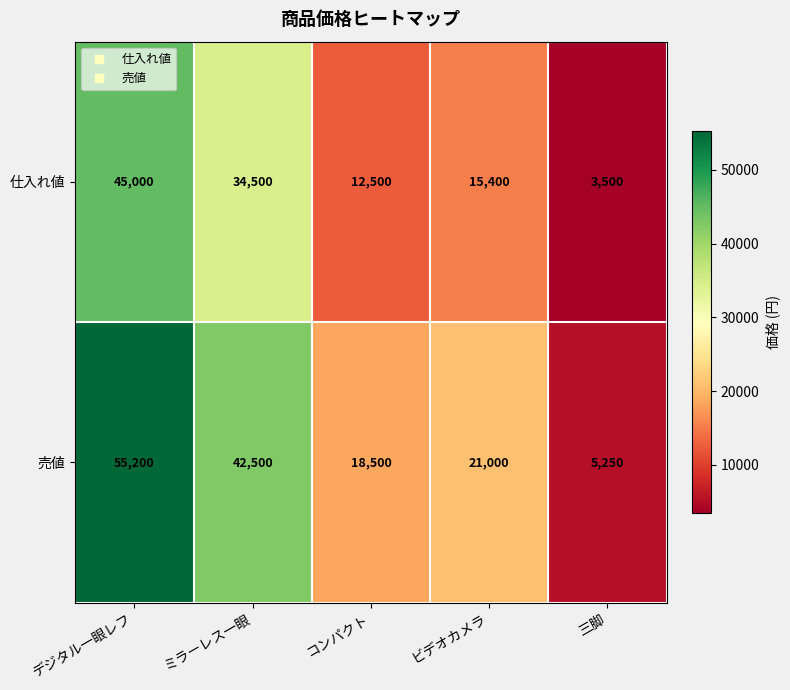

Reading right to left, extract all data points from this chart.

仕入れ値: 三脚=3500	ビデオカメラ=15400	コンパクト=12500	ミラーレス一眼=34500	デジタル一眼レフ=45000
売値: 三脚=5250	ビデオカメラ=21000	コンパクト=18500	ミラーレス一眼=42500	デジタル一眼レフ=55200